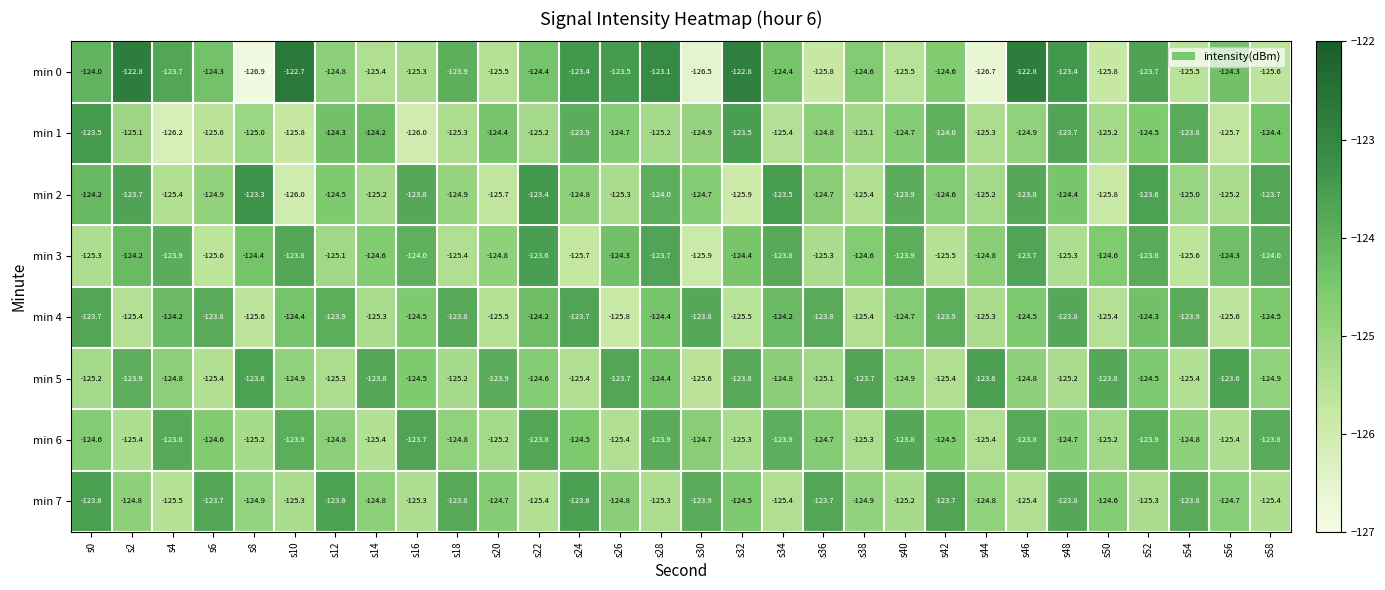

Which series has the largest total across all categories?

min 0